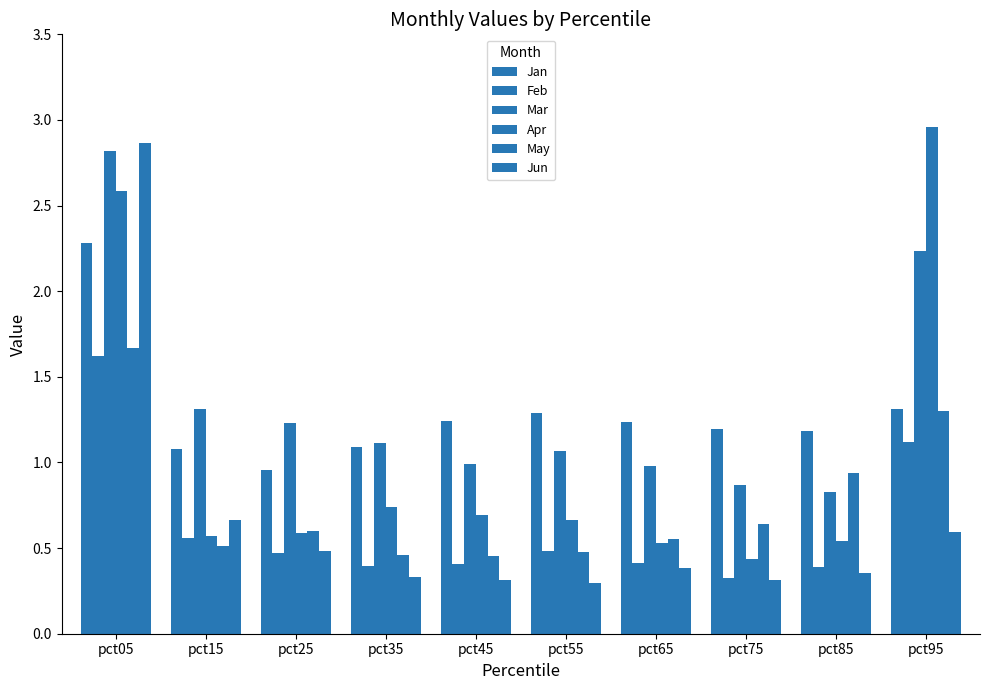

Are the bars grouped side by side (vs. stacked)?

Yes